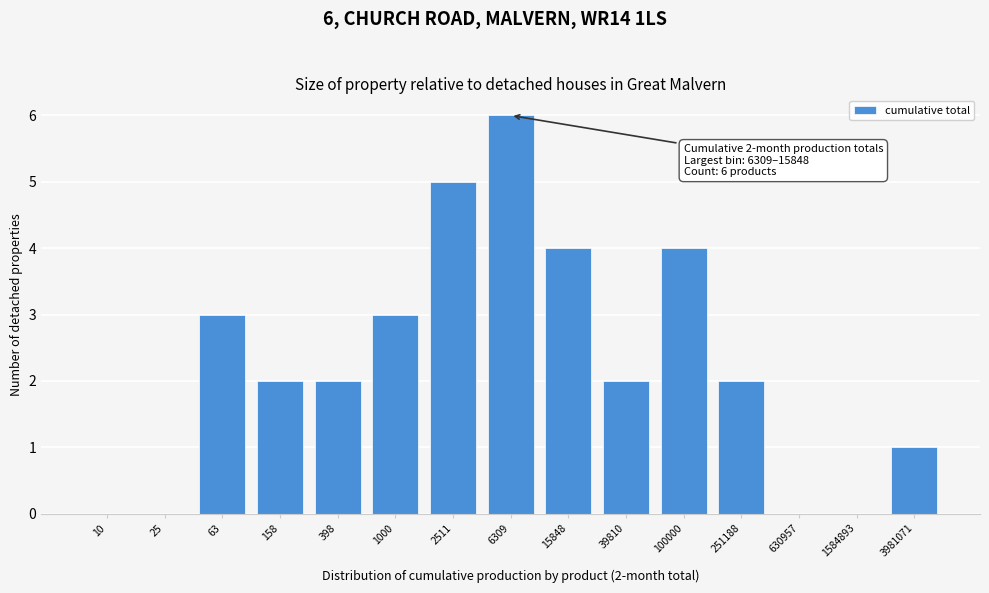

Reading left to right, transcribe all the data shown in this chart.

10=0	25=0	63=3	158=2	398=2	1000=3	2511=5	6309=6	15848=4	39810=2	100000=4	251188=2	630957=0	1584893=0	3981071=1